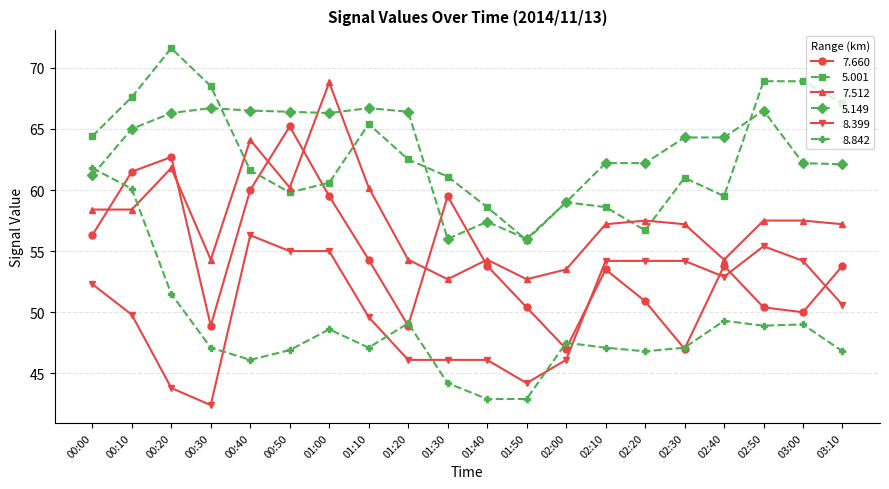

At 02:50, list the series in order from largest to smallest.

5.001, 5.149, 7.512, 8.399, 7.660, 8.842